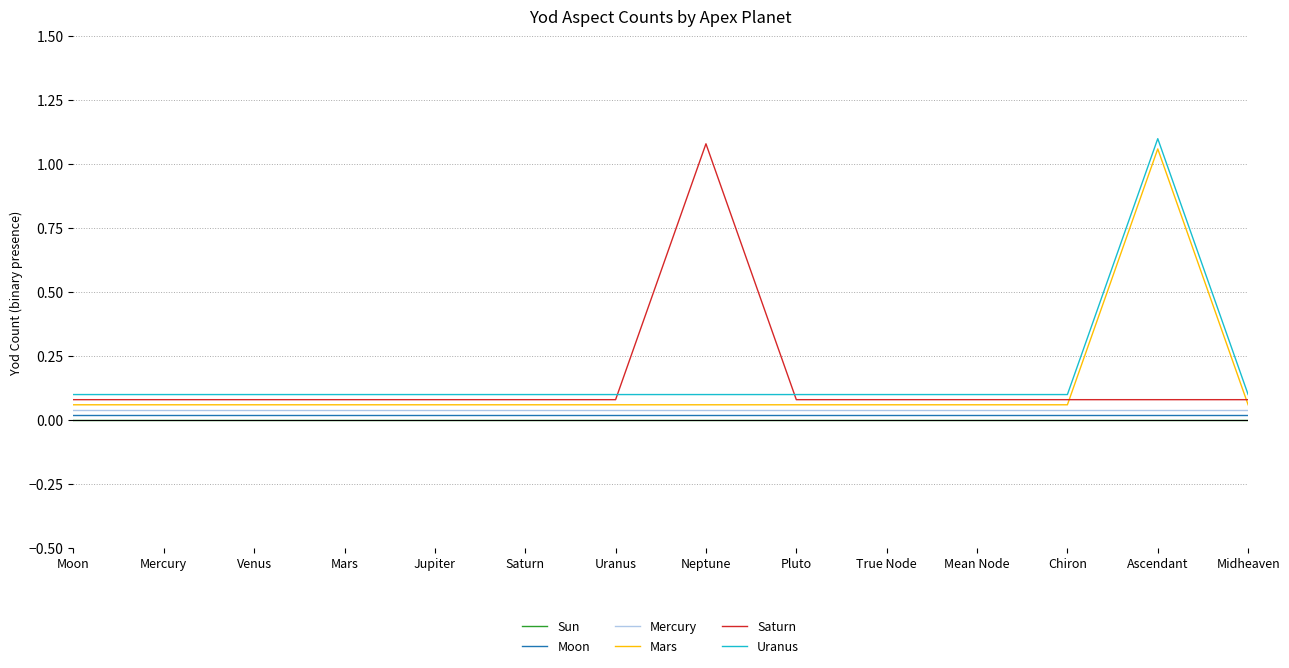

List the series in order of their peak value, lowest first.

Sun, Moon, Mercury, Mars, Saturn, Uranus